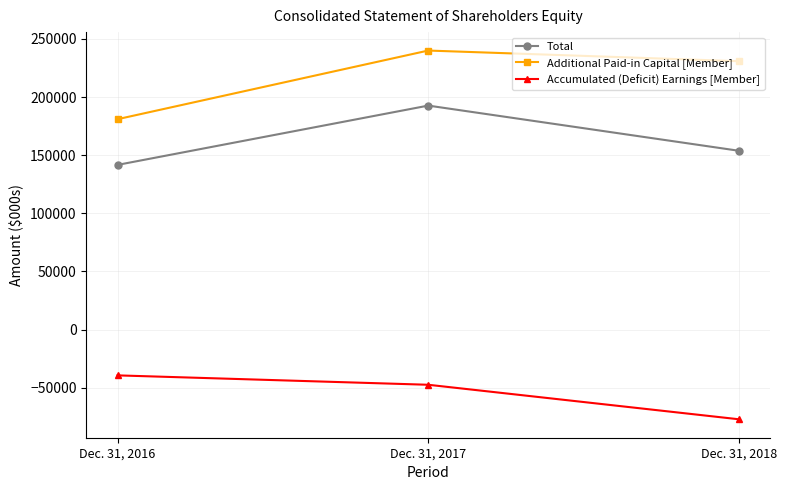

What is the value of the Accumulated (Deficit) Earnings [Member] point at the 1st from the left?

-39411